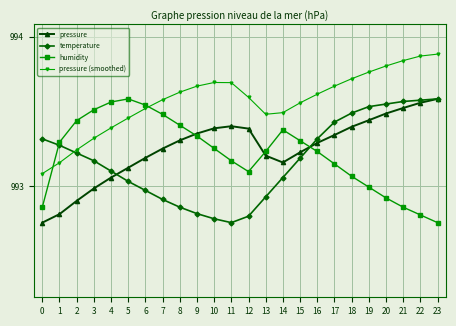

What is the total value across all series at 17?

3973.6